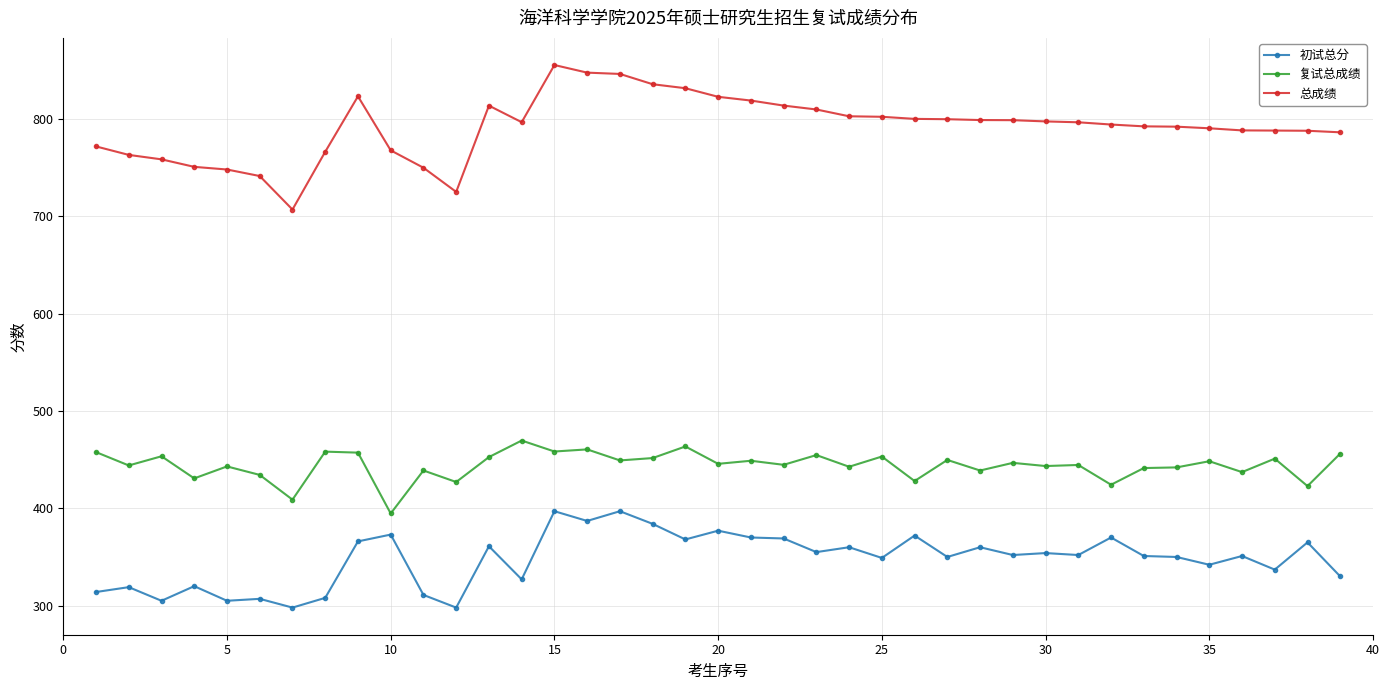

Which series has the largest range (max minus min)?

总成绩